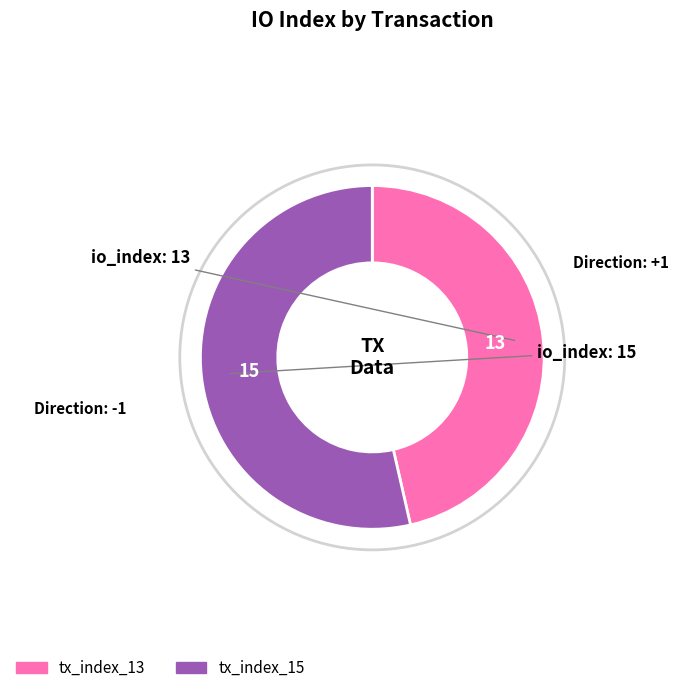

Do tx_index_13 and tx_index_15 together represent more than half of the pie?

Yes